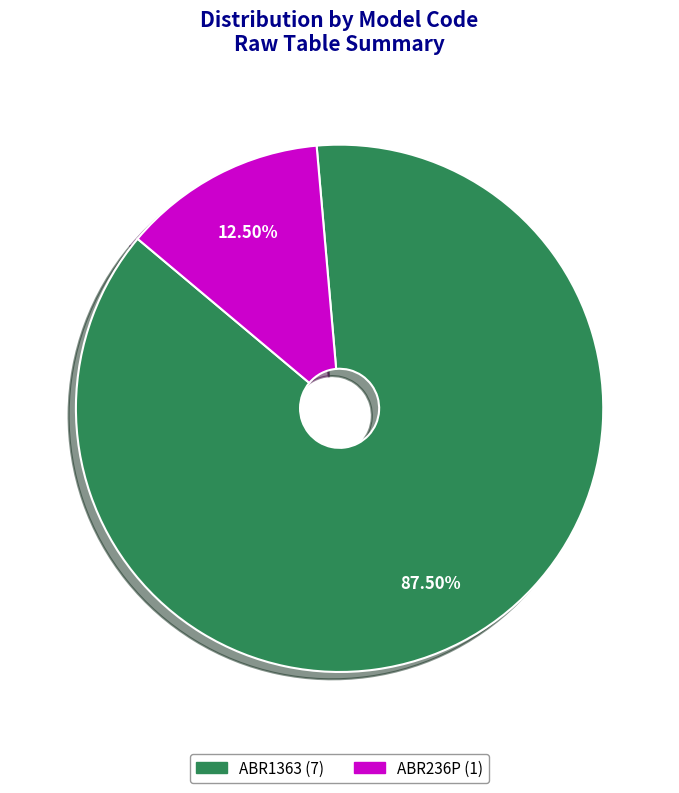

Which slice is the smallest?

ABR236P